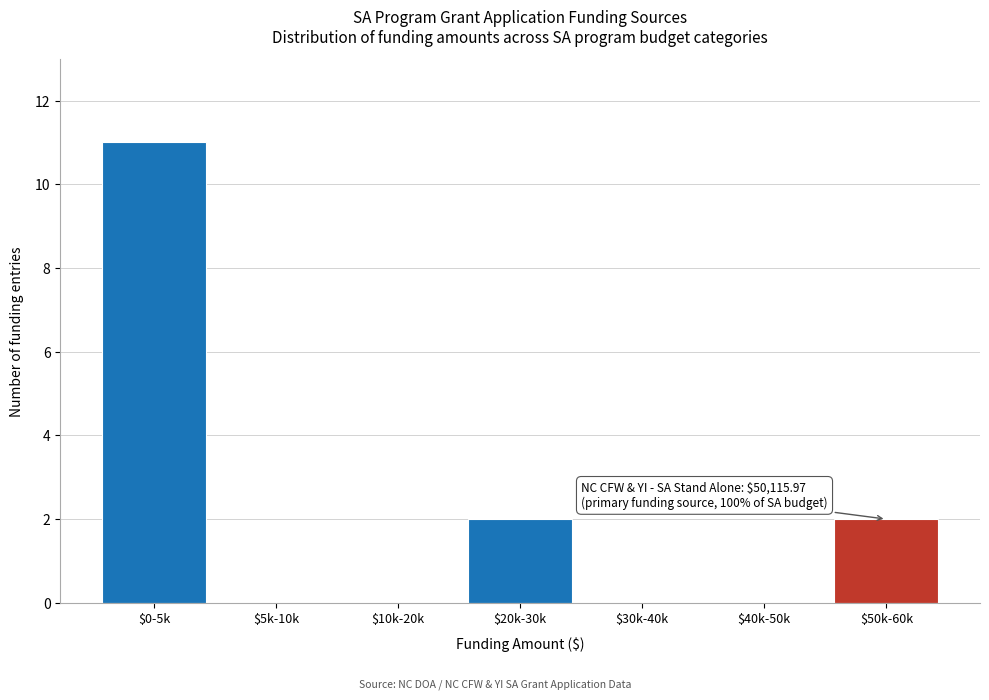

What is the sum of all values?

15